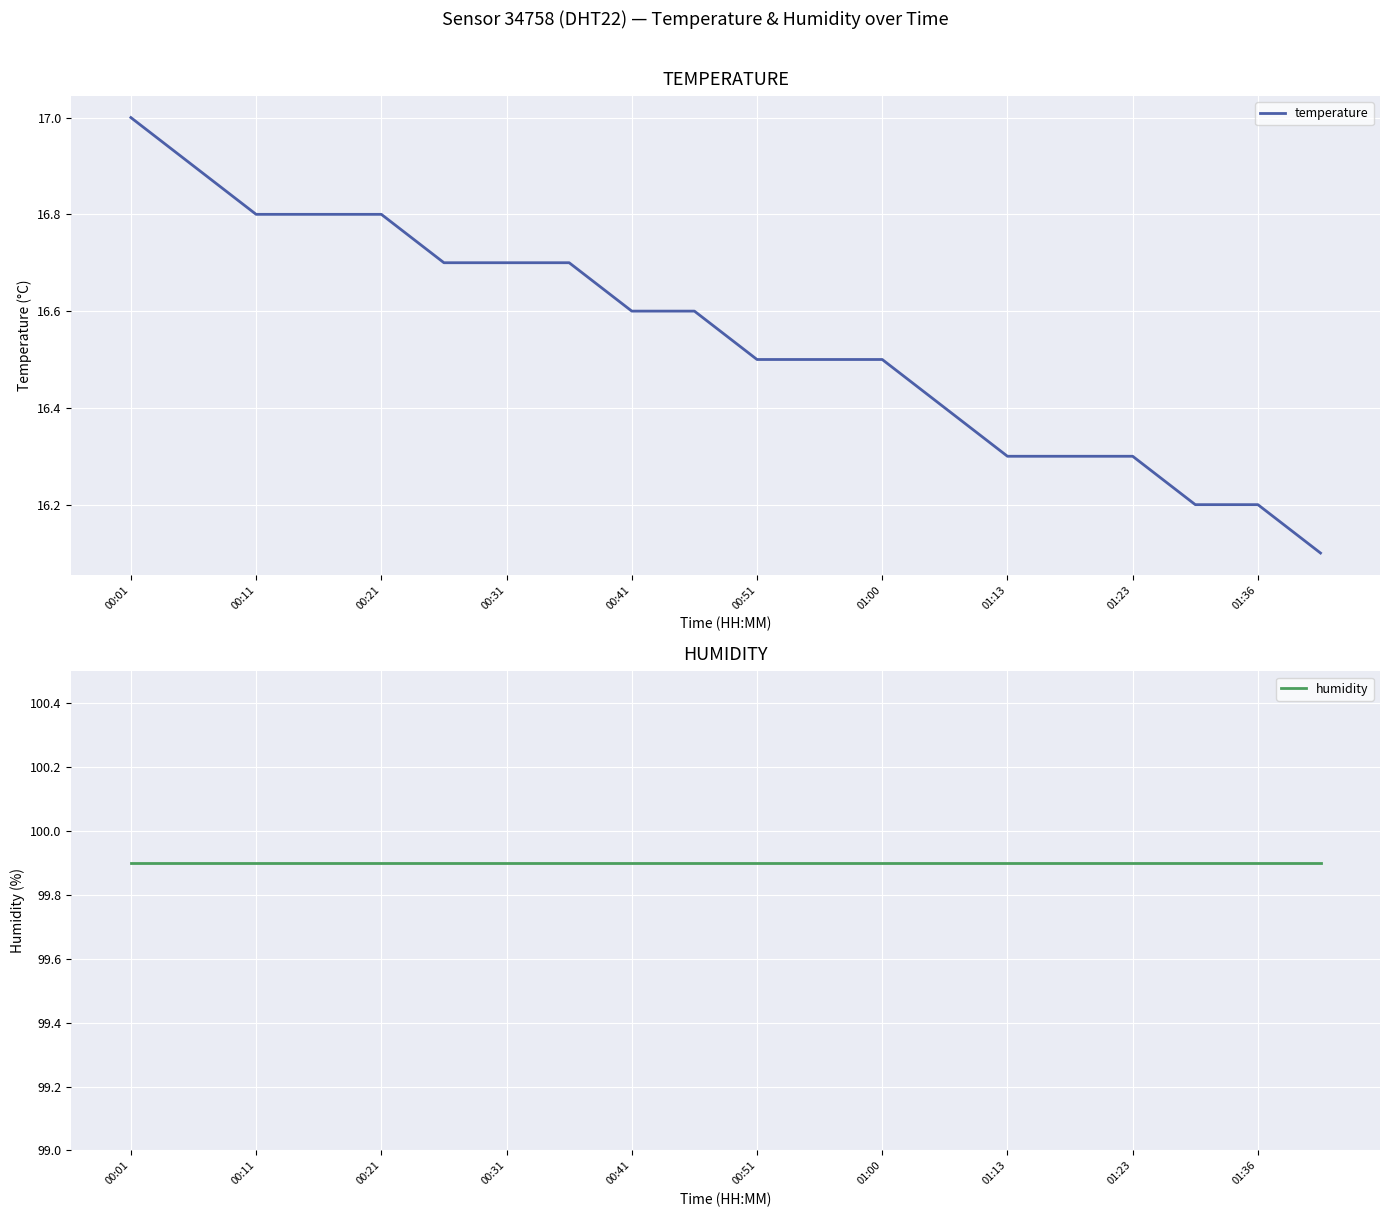

Reading left to right, transcribe all the data shown in this chart.

temperature: 17.0	16.9	16.8	16.8	16.8	16.7	16.7	16.7	16.6	16.6	16.5	16.5	16.5	16.4	16.3	16.3	16.3	16.2	16.2	16.1
humidity: 99.9	99.9	99.9	99.9	99.9	99.9	99.9	99.9	99.9	99.9	99.9	99.9	99.9	99.9	99.9	99.9	99.9	99.9	99.9	99.9